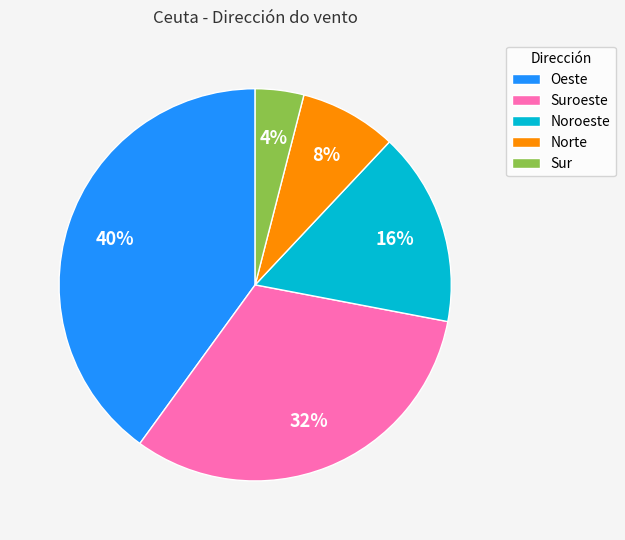

What percentage is the Suroeste slice, to the nearest percent?

32%